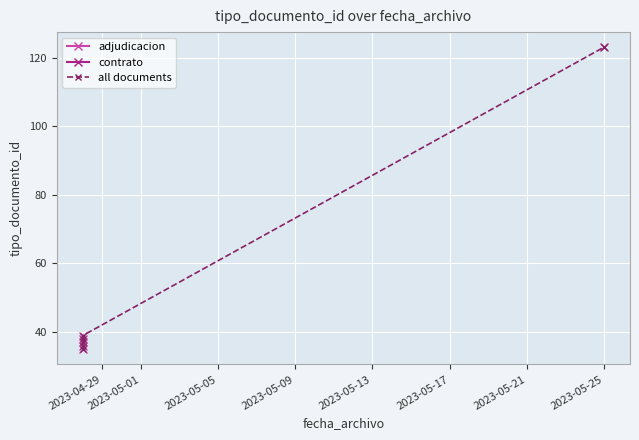

Rank the categories by value from highest to lowest.

2023-05-25, 2023-04-28, 2023-04-28, 2023-04-28, 2023-04-28, 2023-04-28